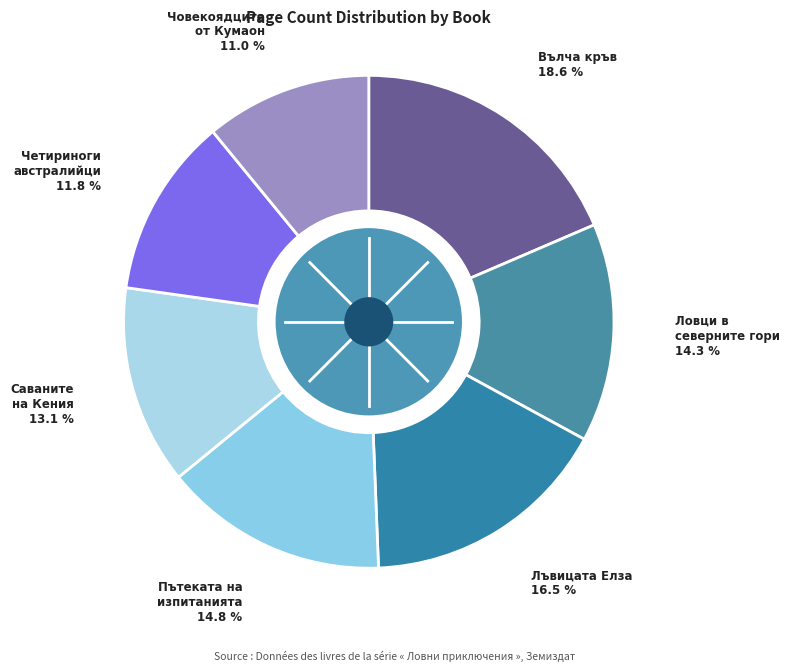

Which category has the biggest portion of the pie?

Вълча кръв